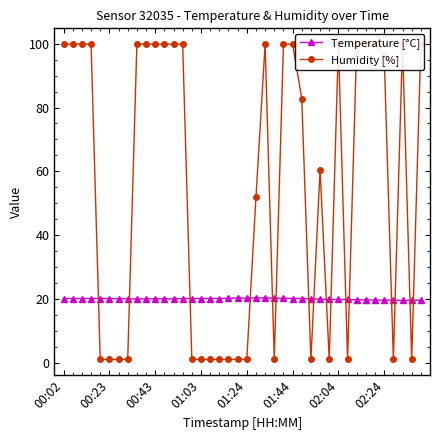

At which category is the sum across all series the highest?

22